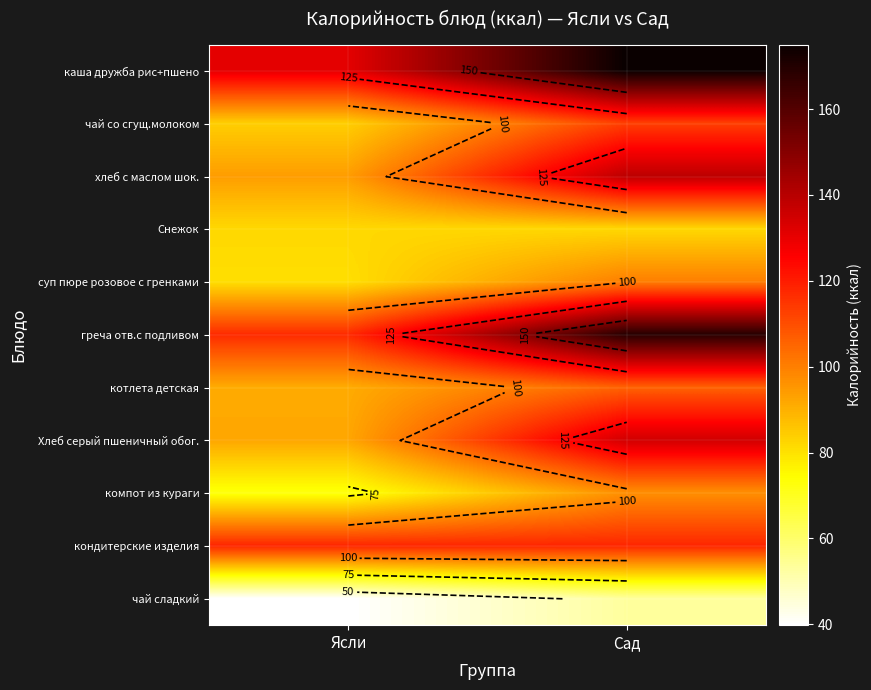

Rank the series by their maximum value, from lowest to highest.

чай сладкий, Снежок, компот из кураги, суп пюре розовое с гренками, котлета детская, чай со сгущ.молоком, кондитерские изделия, Хлеб серый пшеничный обог., хлеб с маслом шок., греча отв.с подливом, каша дружба рис+пшено